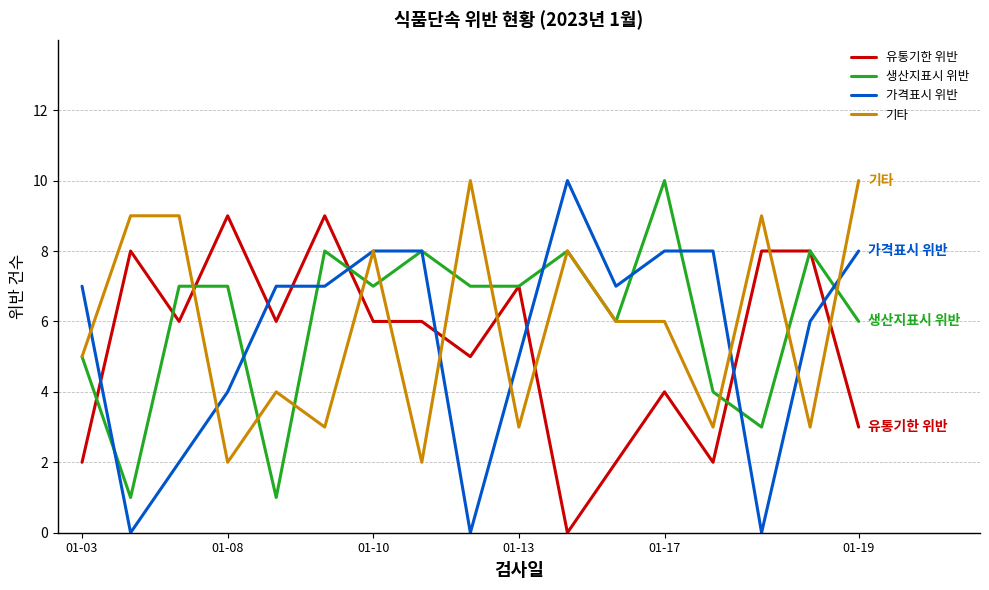

True or false: 기타 and 유통기한 위반 cross at least once.

True